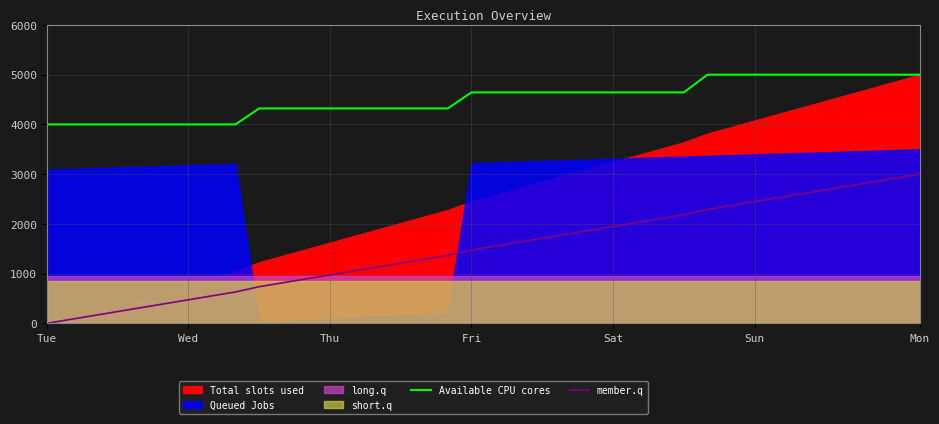

Which category has the lowest value across all series?

Tue